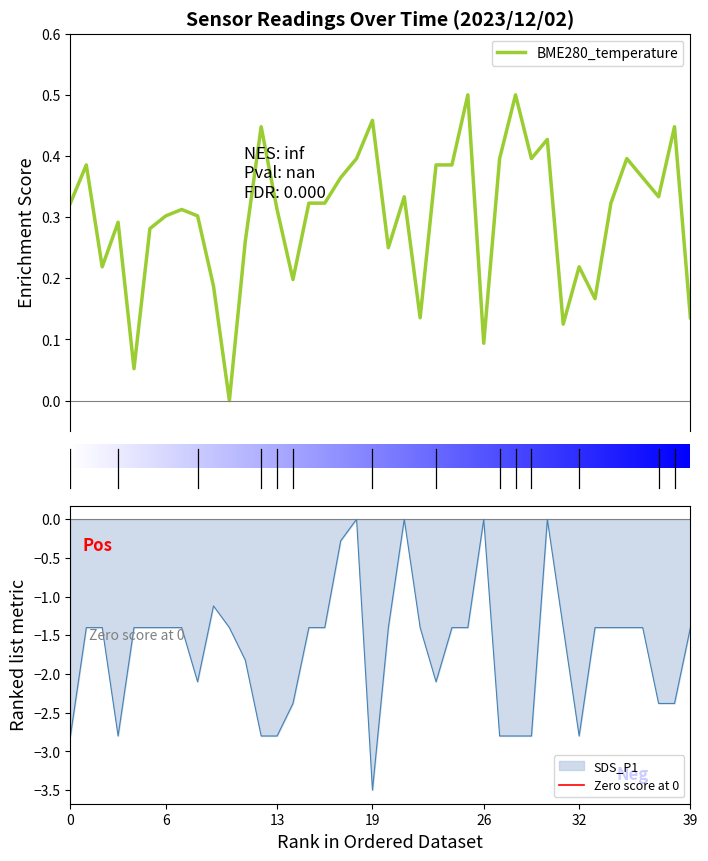

Is it true that SDS_P1 equals -0.9 at 19?

False